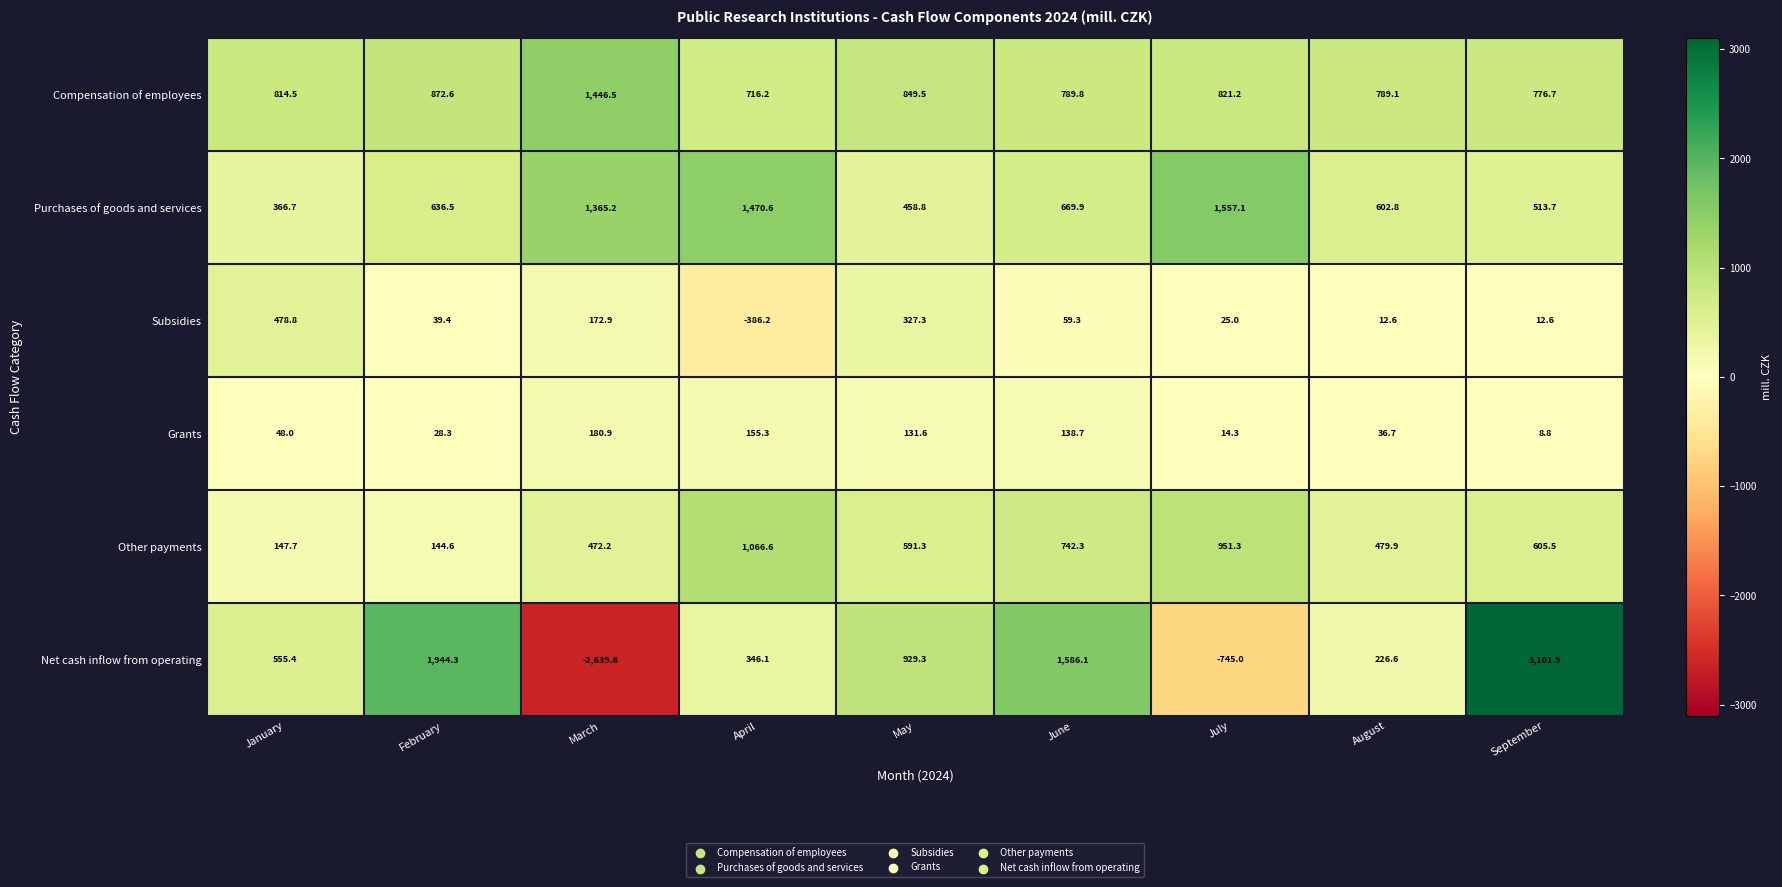

Which category has the lowest value in the Subsidies series?

April